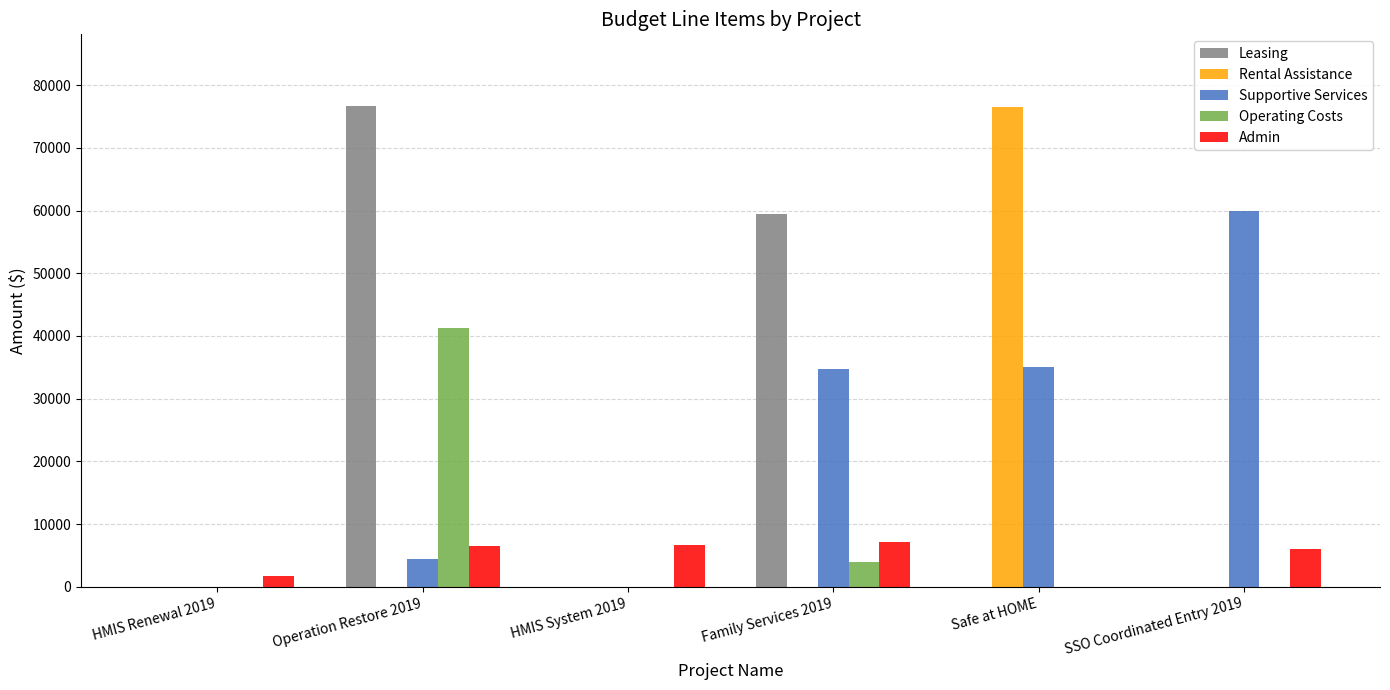

Between HMIS System 2019 and Safe at HOME, which series saw the biggest shift?

Rental Assistance